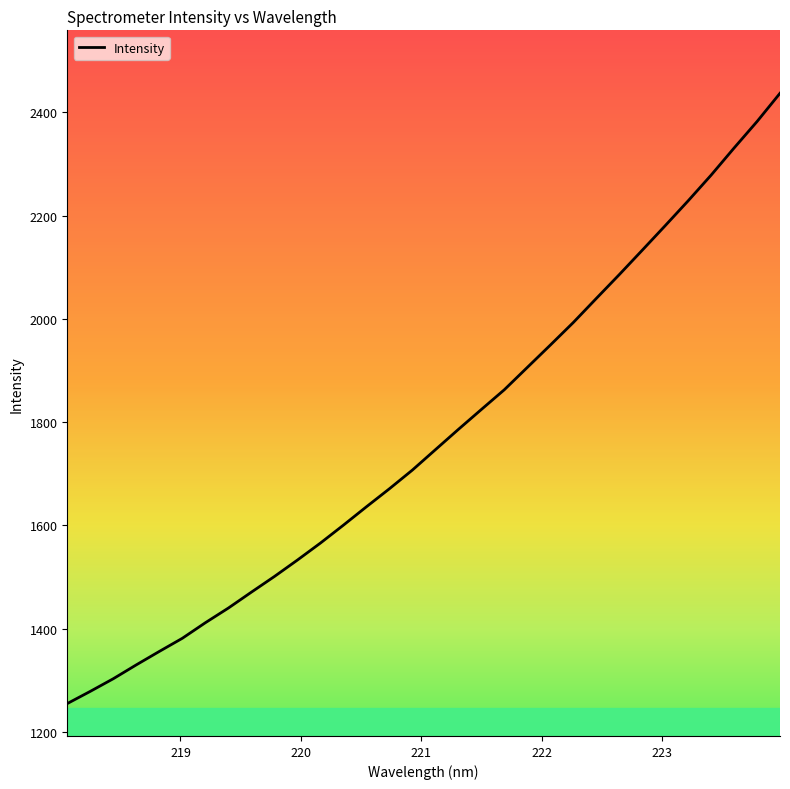

What is the difference between the maximum and minimum values?

1181.7